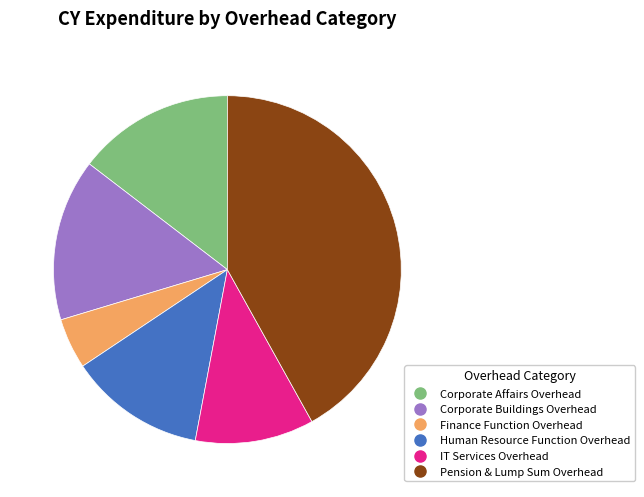

Which slice is the largest?

Pension & Lump Sum Overhead